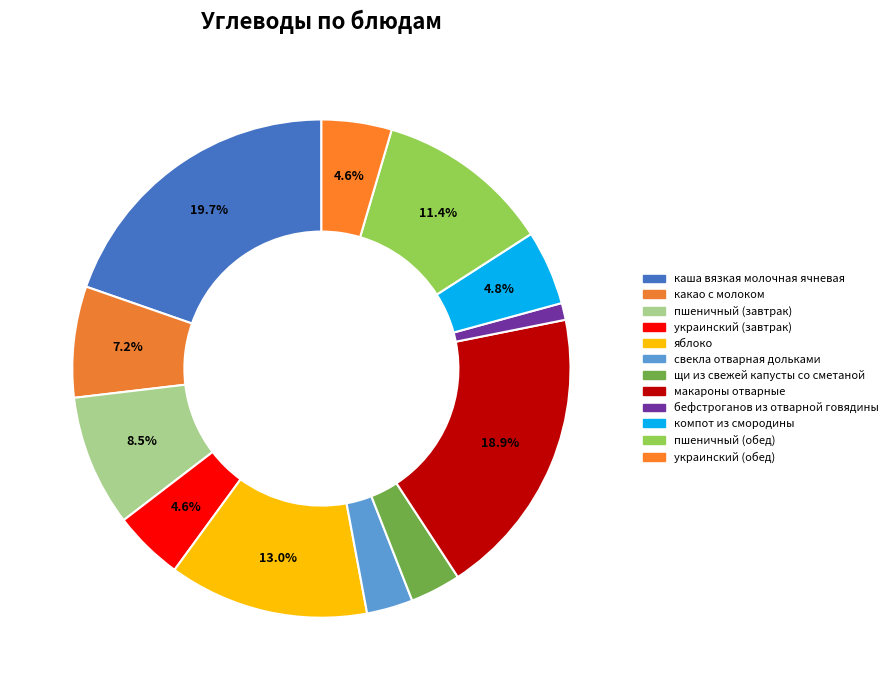

How many slices are in this pie chart?

12